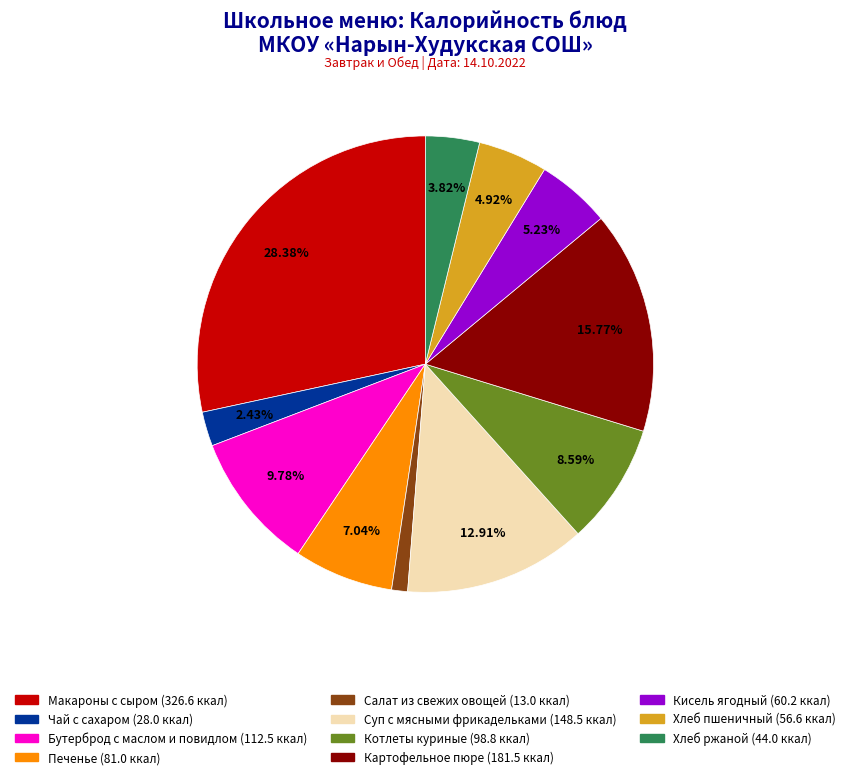

How much of the chart is everything except Суп с мясными фрикадельками?

87.1%